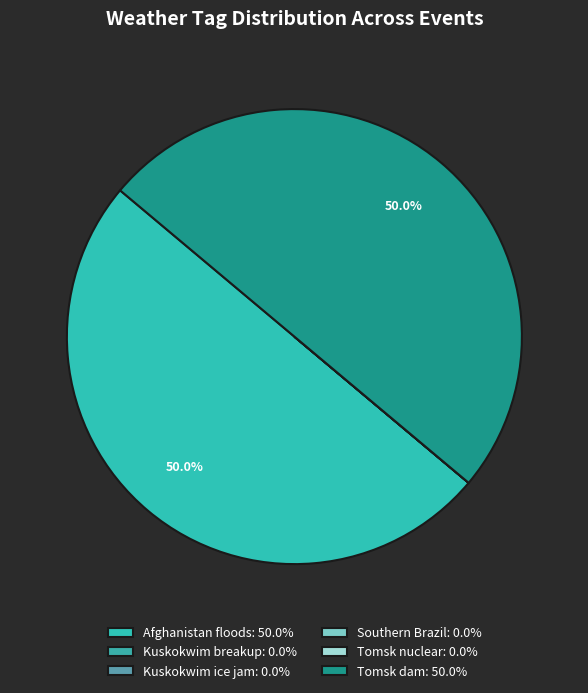

Rank the categories by value from highest to lowest.

WEATHER (Afghanistan floods), WEATHER (Tomsk dam), WEATHER (Kuskokwim breakup), WEATHER (Kuskokwim ice jam), WEATHER (Southern Brazil), WEATHER (Tomsk nuclear)